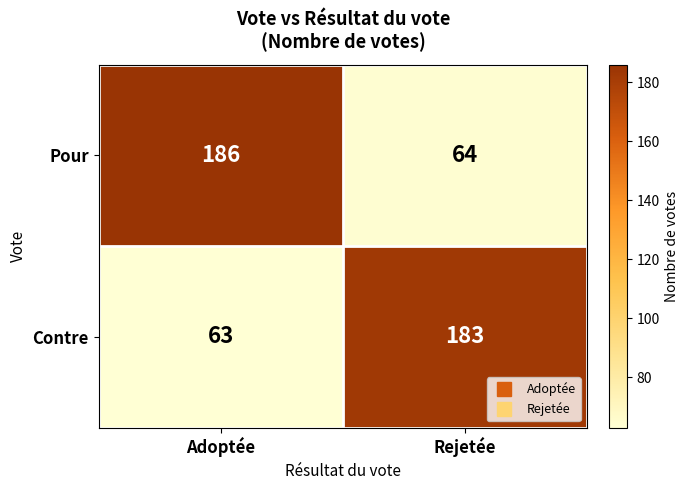

True or false: Pour has a value of 186 at Adoptée.

True